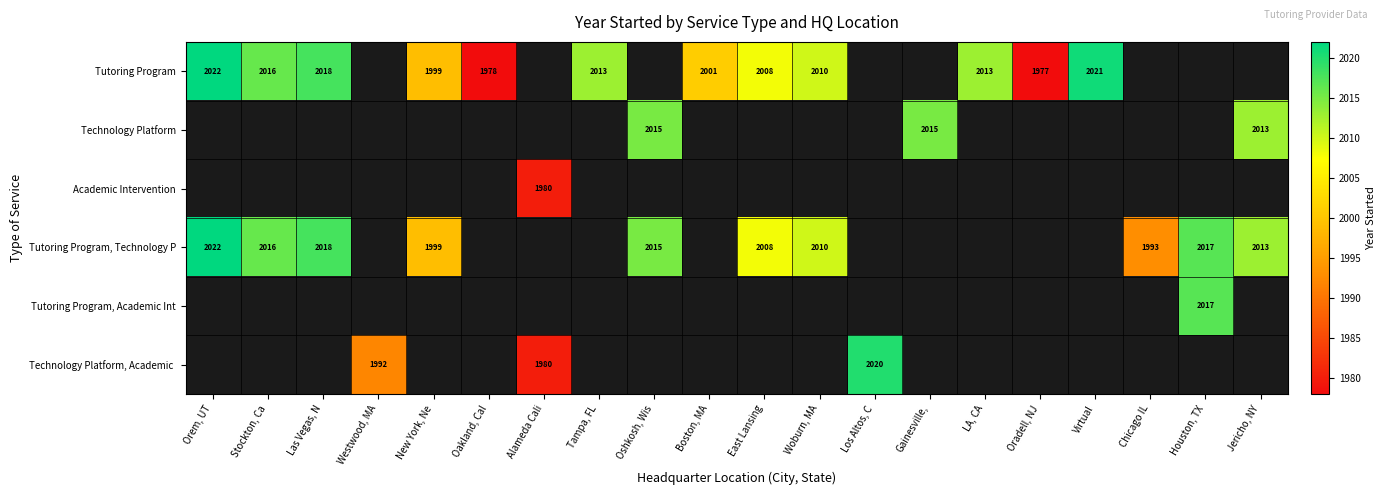

What is the sum of the Tutoring Program, Technology P values at Las Vegas, N and New York, Ne?

4017